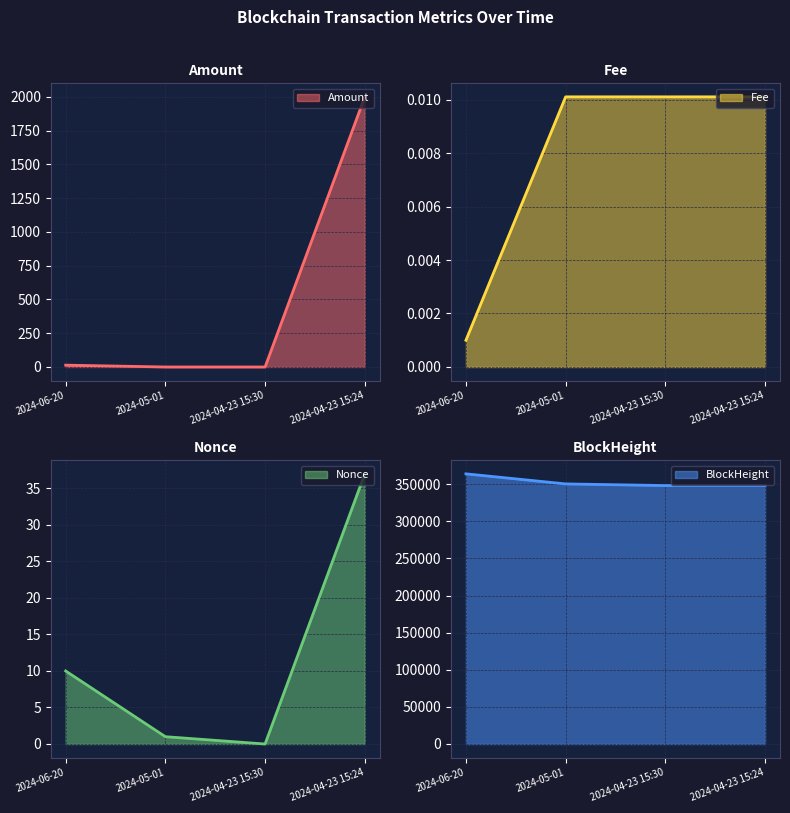

Which series has the largest total across all categories?

BlockHeight line